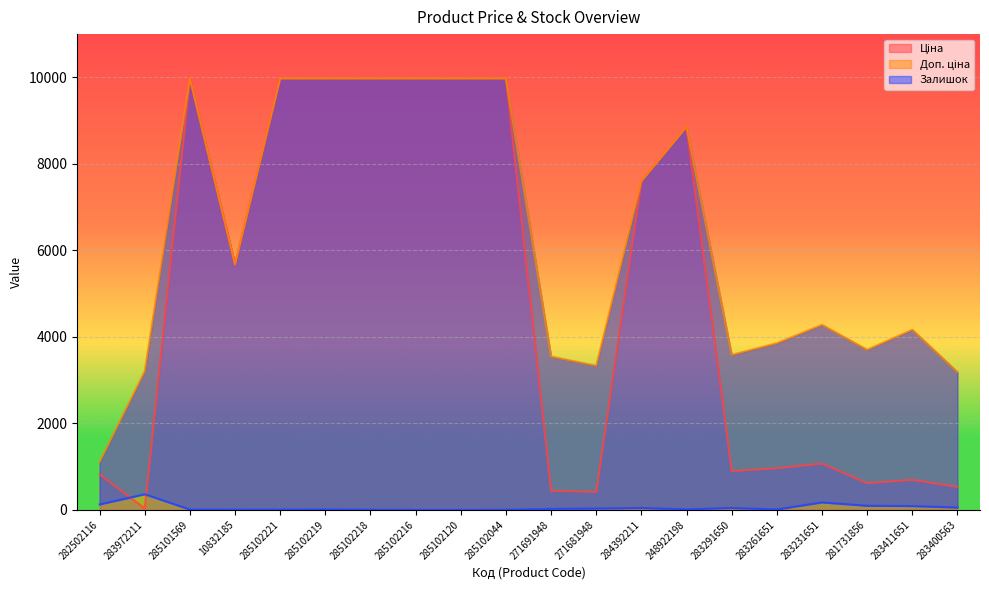

How many intersections are there between Ціна and Залишок?

2